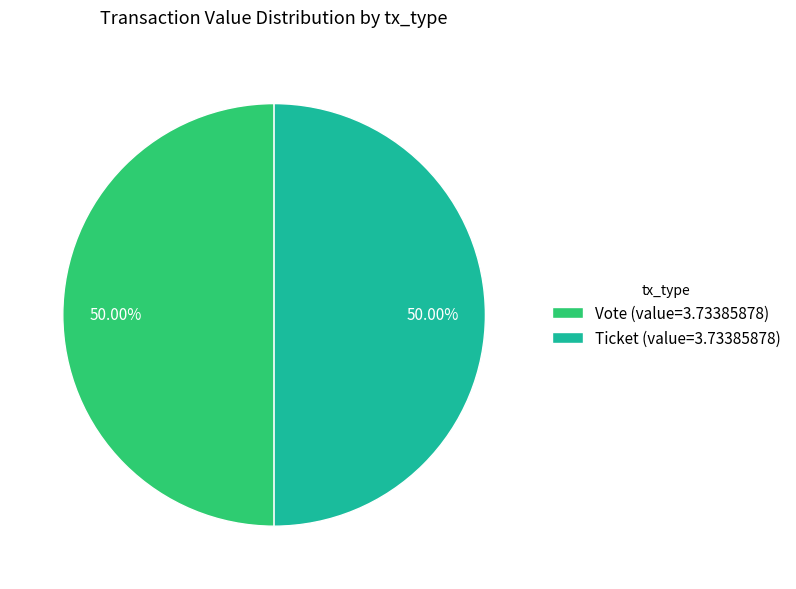

Do Vote (value=3.73385878) and Ticket (value=3.73385878) together represent more than half of the pie?

Yes